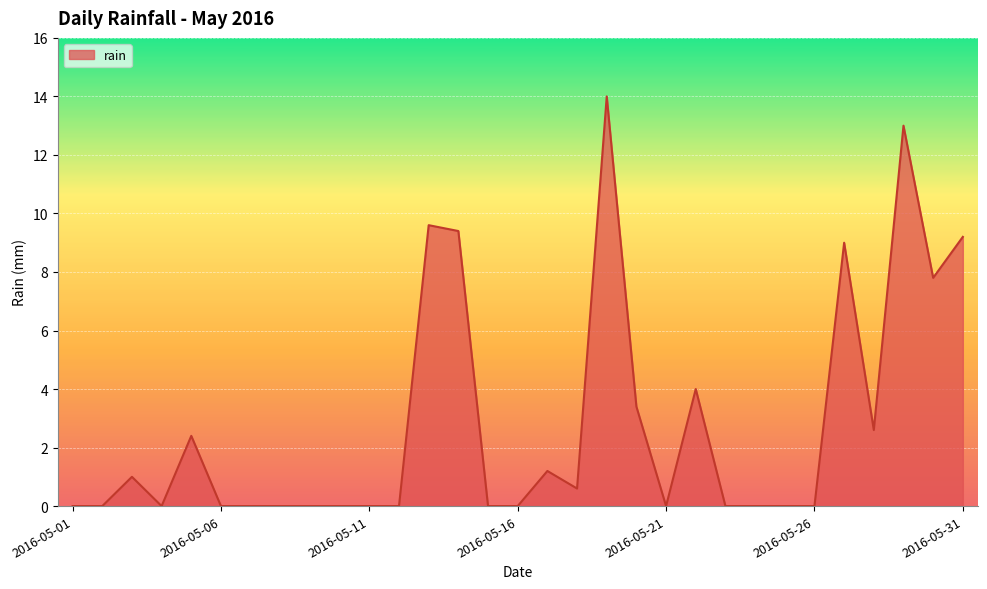

Does the chart display data point markers on the line(s)?

No